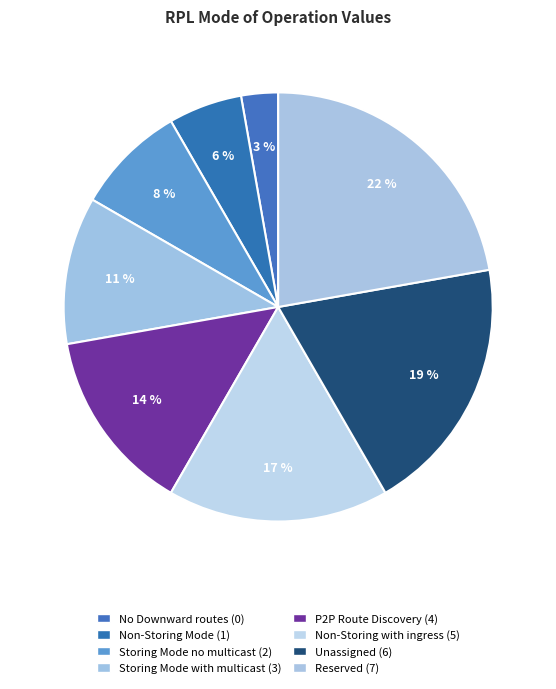

Is it true that Unassigned (6) is 30% of the pie?

False